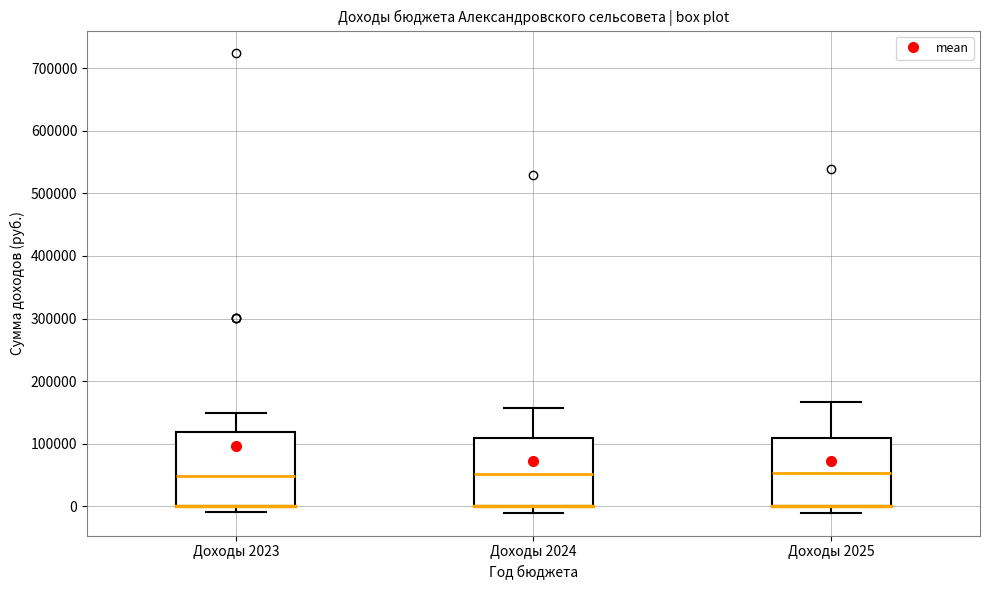

Where does the upper whisker of the box for Доходы 2025 end on the y-axis? The values are not printed on the chart, so give them approximately, as read against the axis.

170000